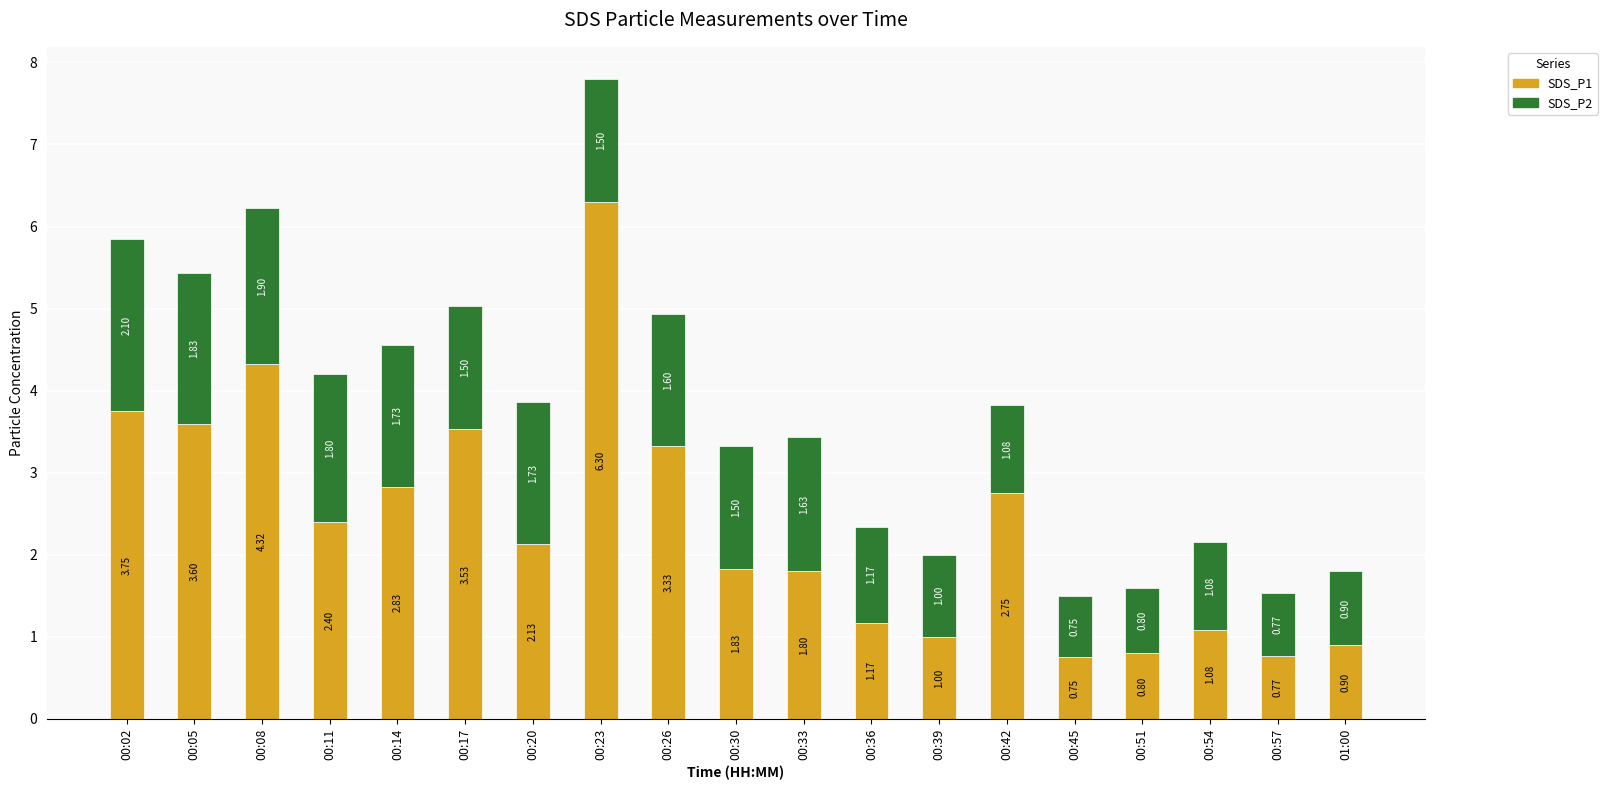

At which category is the sum across all series the highest?

00:23